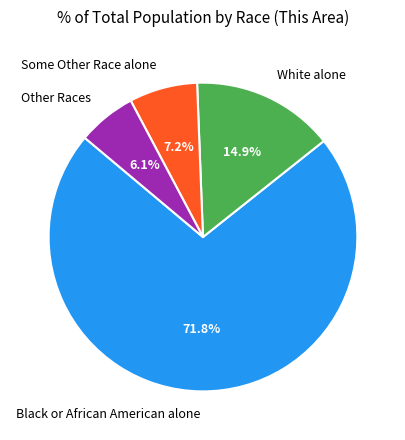

Which category accounts for the majority?

Black or African American alone